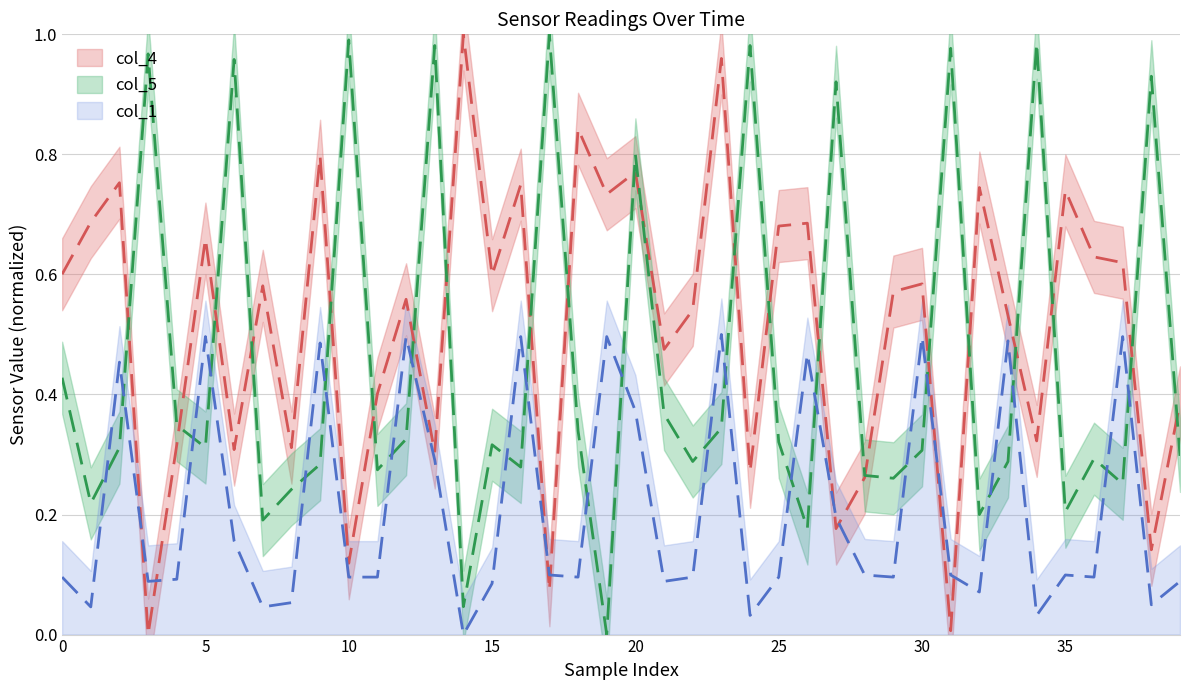

What is the value of the col_1 point at the 14th from the left?

0.3